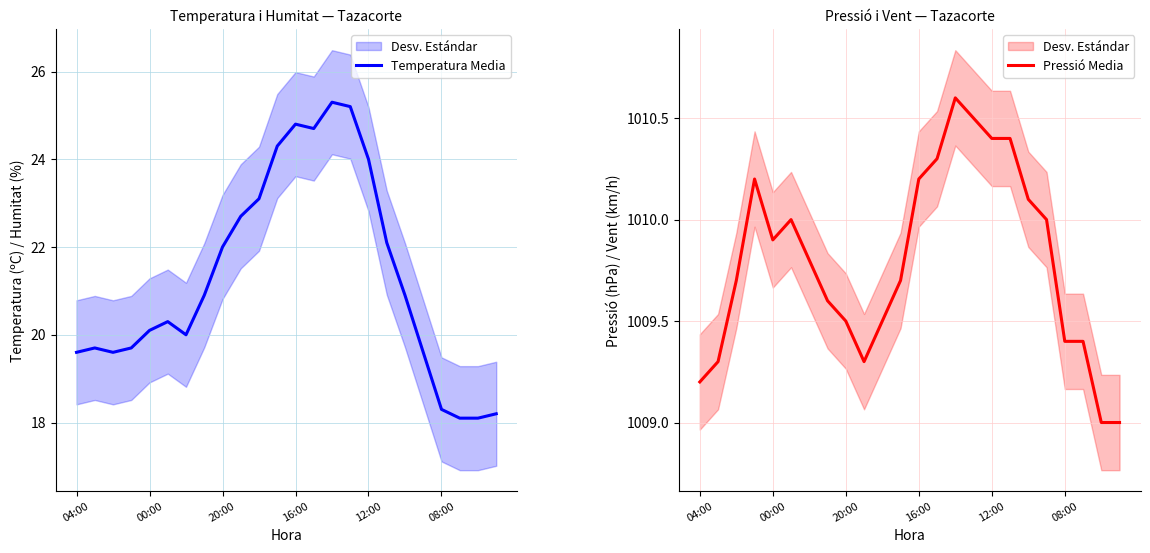

Where is Pressió Media nearest to the value 1009?

22